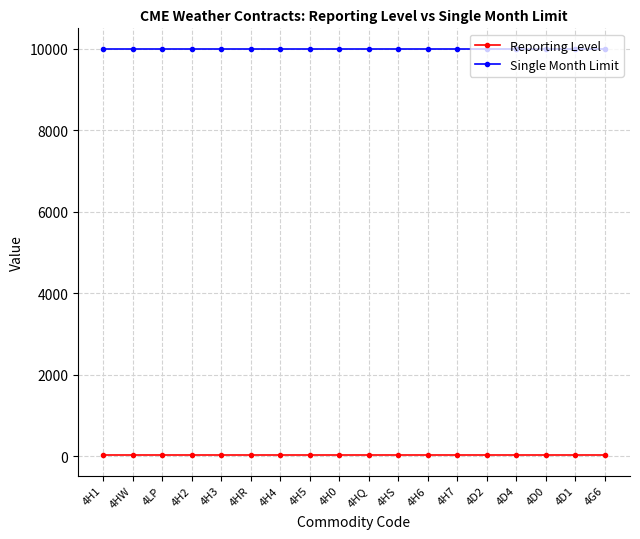

The value of Single Month Limit at 4LP is 10000. True or false?

True